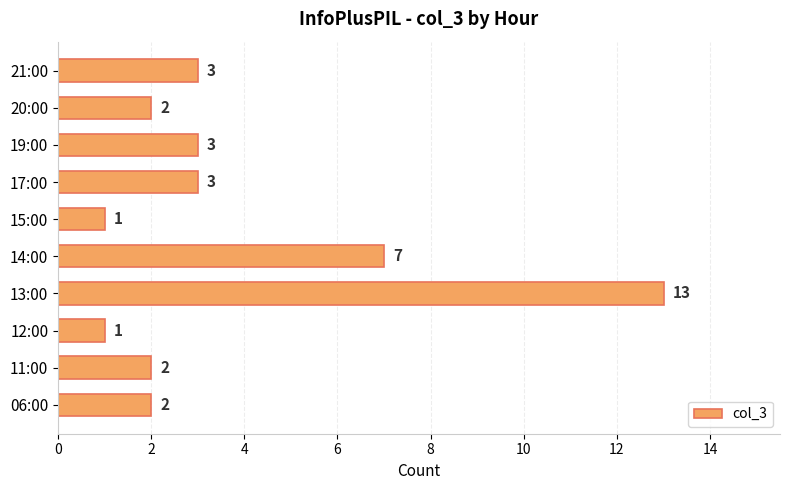

Which label corresponds to the largest value in the chart?

13:00